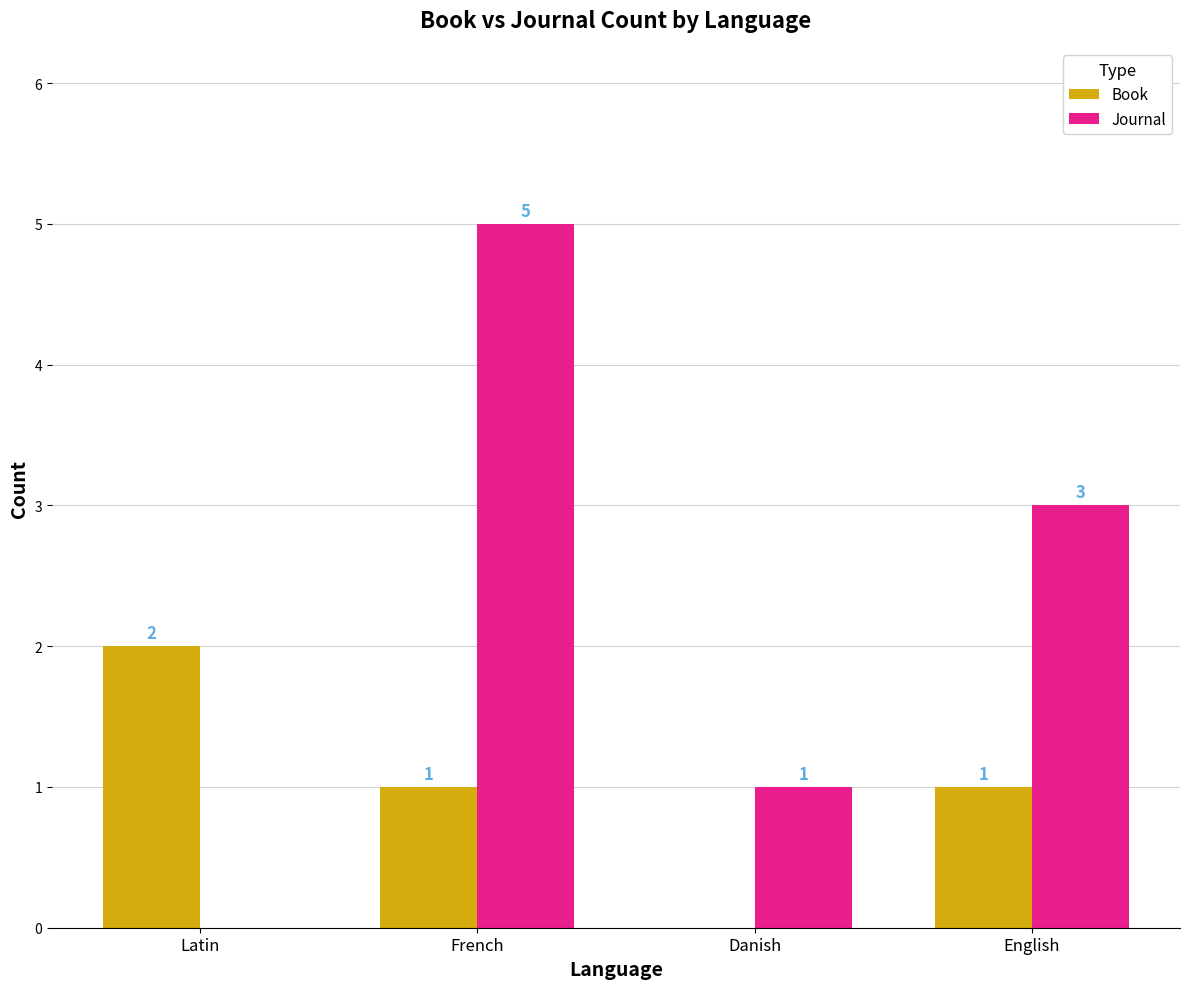

Which series has the largest total across all categories?

Journal